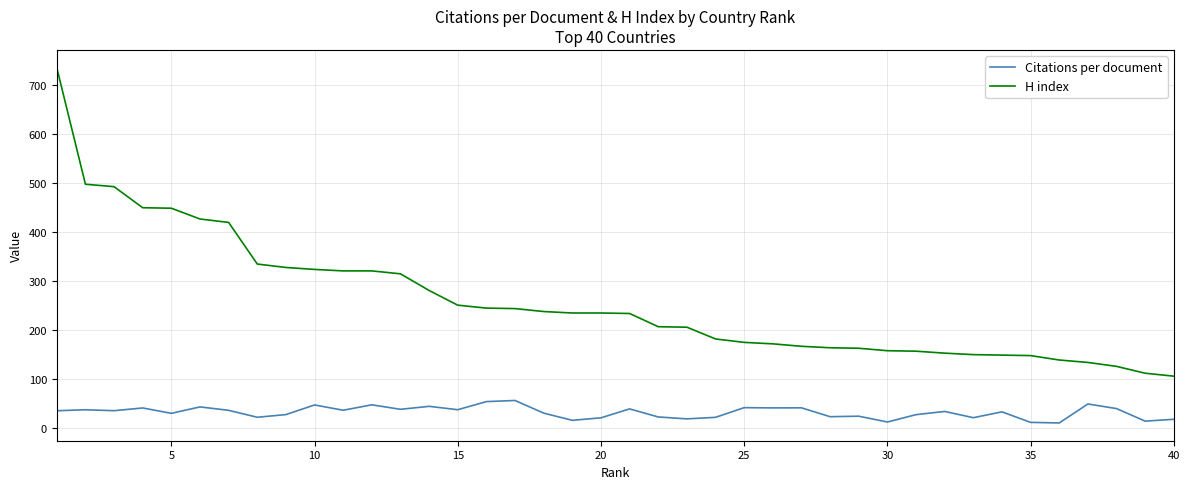

Which series has the widest spread of values?

H index